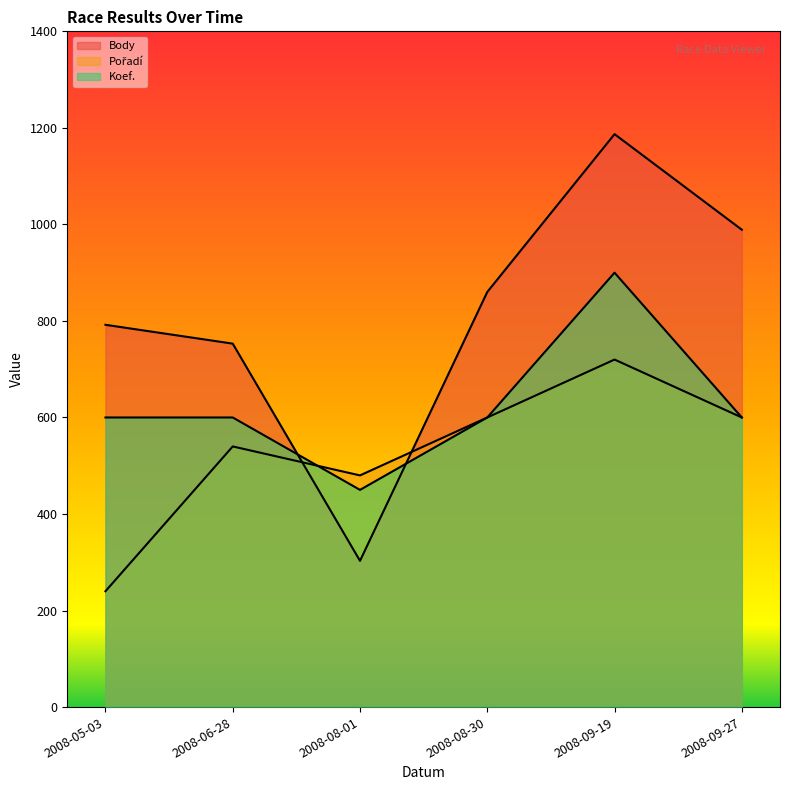

How many data points in Koef. (line) are above 600?

1